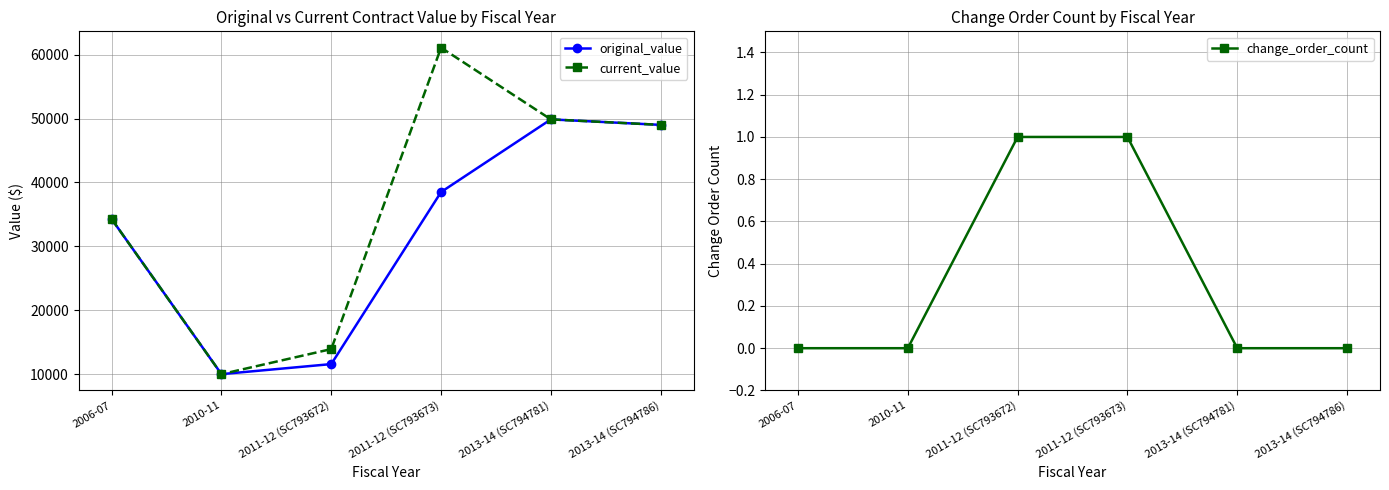

At which label is change_order_count closest to 0?

2006-07